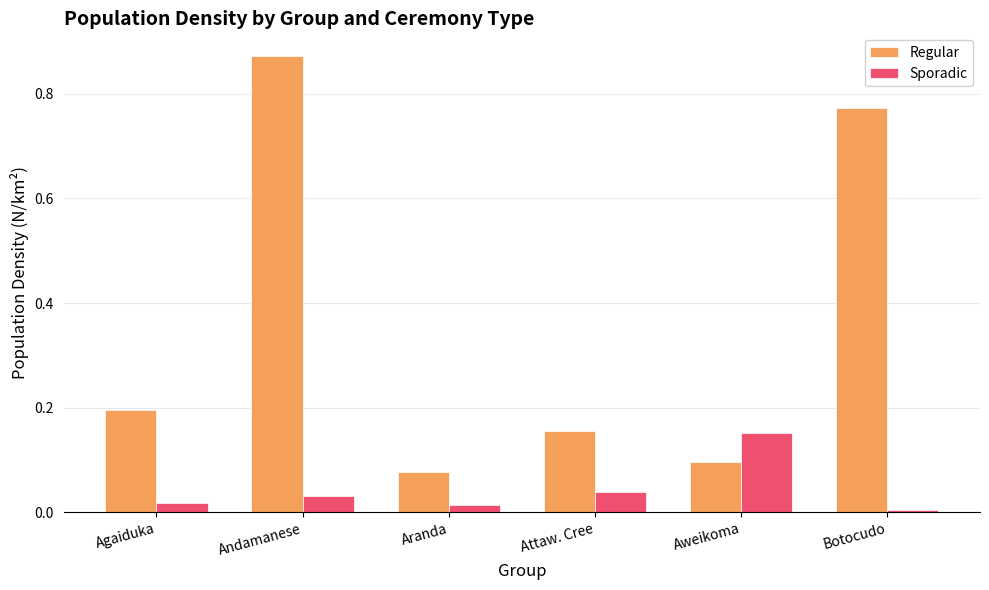

Between Agaiduka and Botocudo, which series saw the biggest shift?

Regular